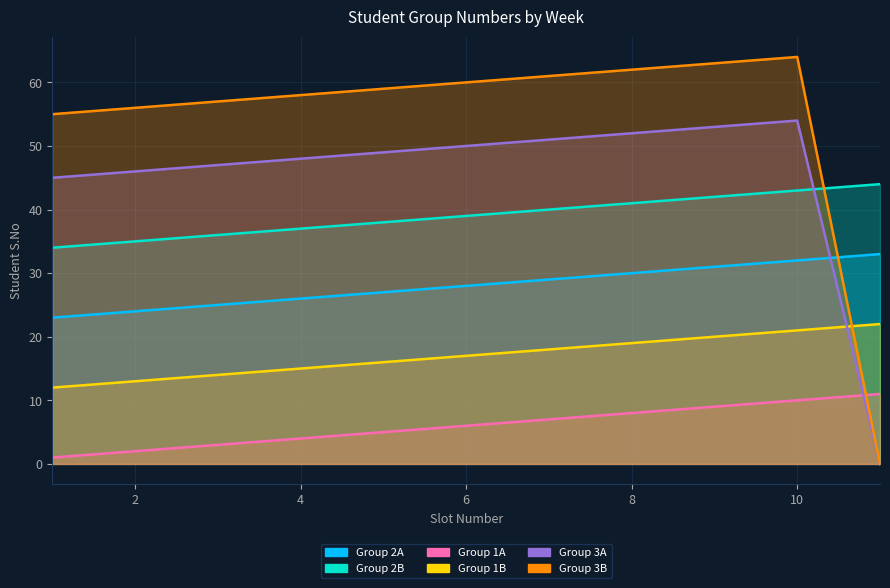

Reading left to right, list all the values displayed in this chart.

Group 2A: 23	24	25	26	27	28	29	30	31	32	33
Group 2B: 34	35	36	37	38	39	40	41	42	43	44
Group 1A: 1	2	3	4	5	6	7	8	9	10	11
Group 1B: 12	13	14	15	16	17	18	19	20	21	22
Group 3A: 45	46	47	48	49	50	51	52	53	54	0
Group 3B: 55	56	57	58	59	60	61	62	63	64	0